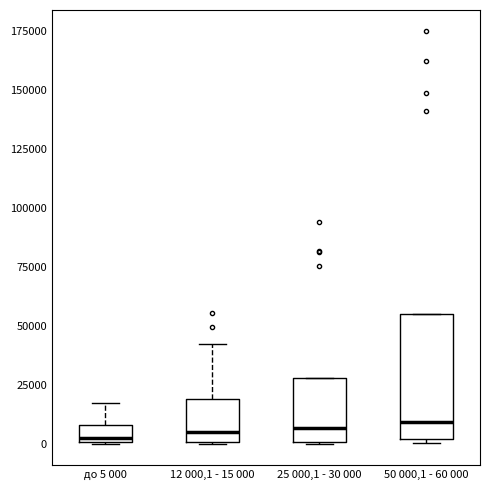

Where is the upper edge of the box for 25 000,1 - 30 000 on the y-axis? The values are not printed on the chart, so give them approximately, as read against the axis.

30000